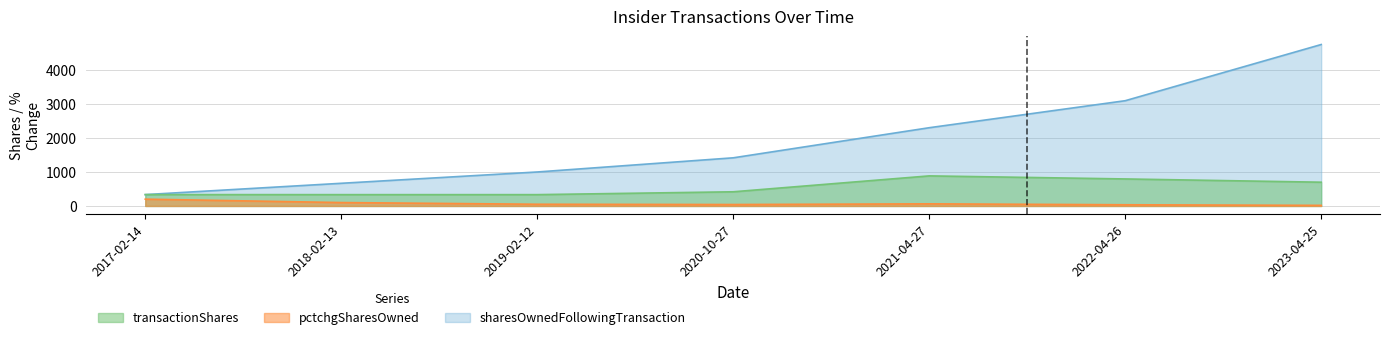

List the series in order of their peak value, lowest first.

transactionShares, sharesOwnedFollowingTransaction